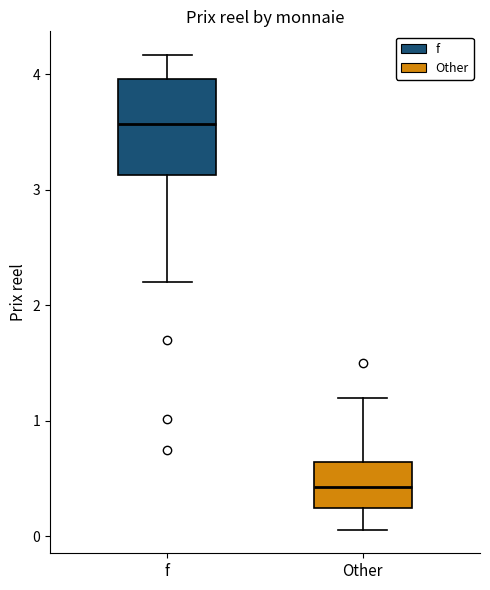

Where does the median line of the box for f sit on the y-axis? The values are not printed on the chart, so give them approximately, as read against the axis.

3.6